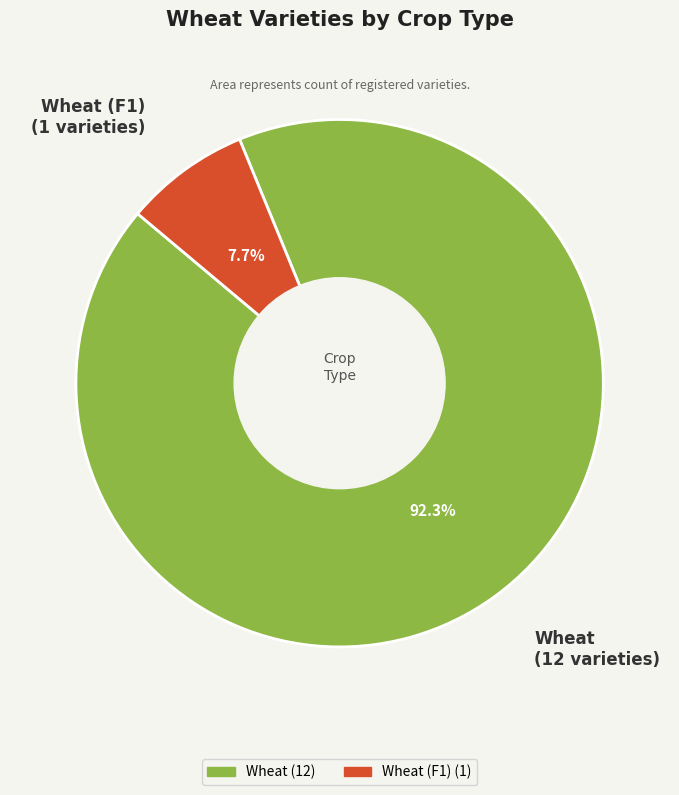

Does Wheat account for over 50% of the chart?

Yes